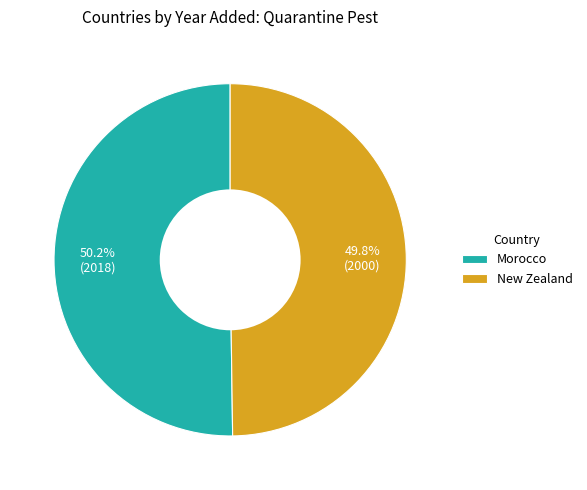

Is there a majority slice in this chart?

Yes